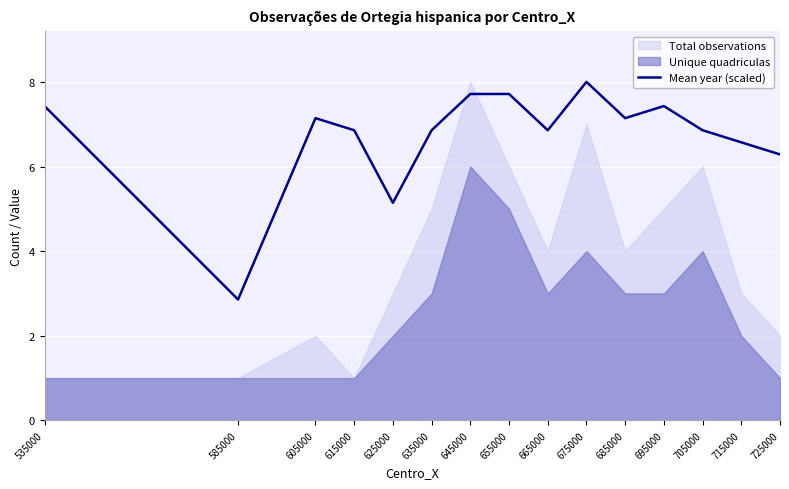

What is the approximate value at 725000?

6.3